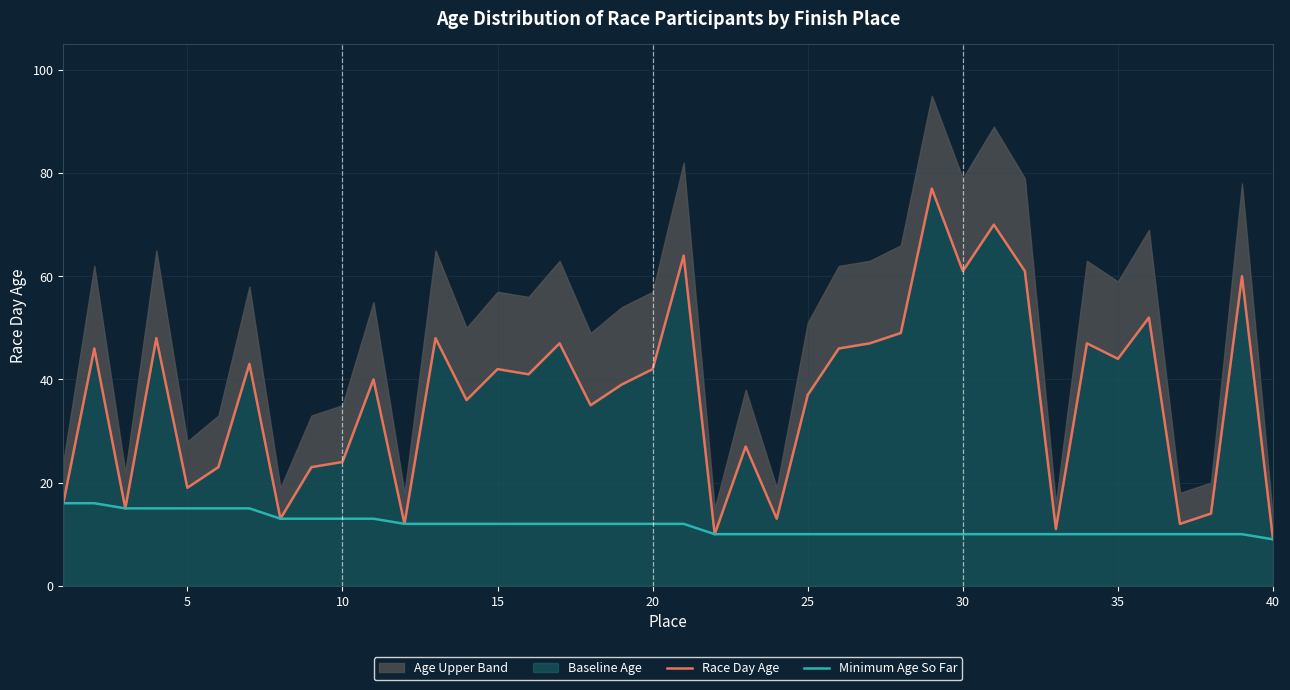

How many data points does each series have?

40